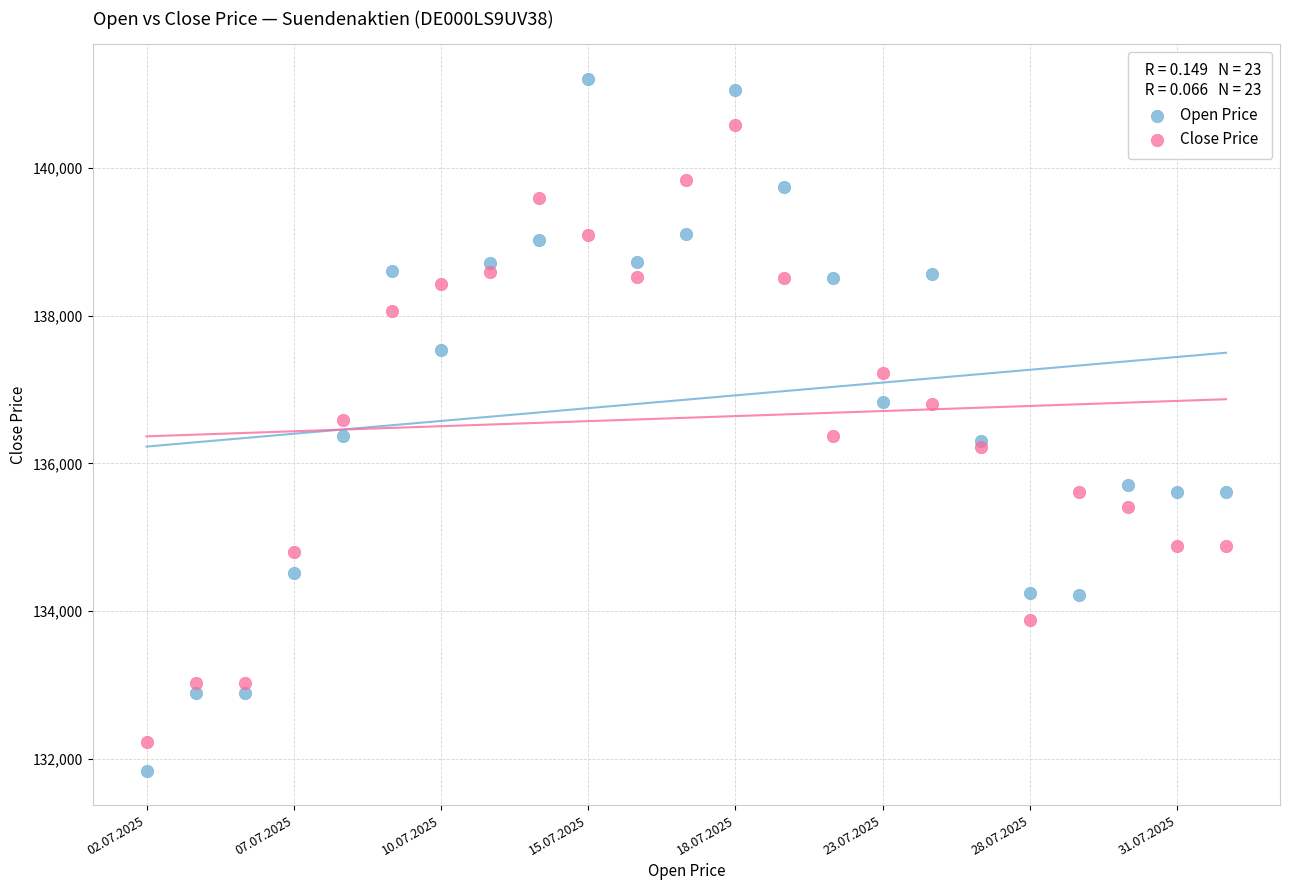

Which series has the largest Y range (max minus min)?

Open Price